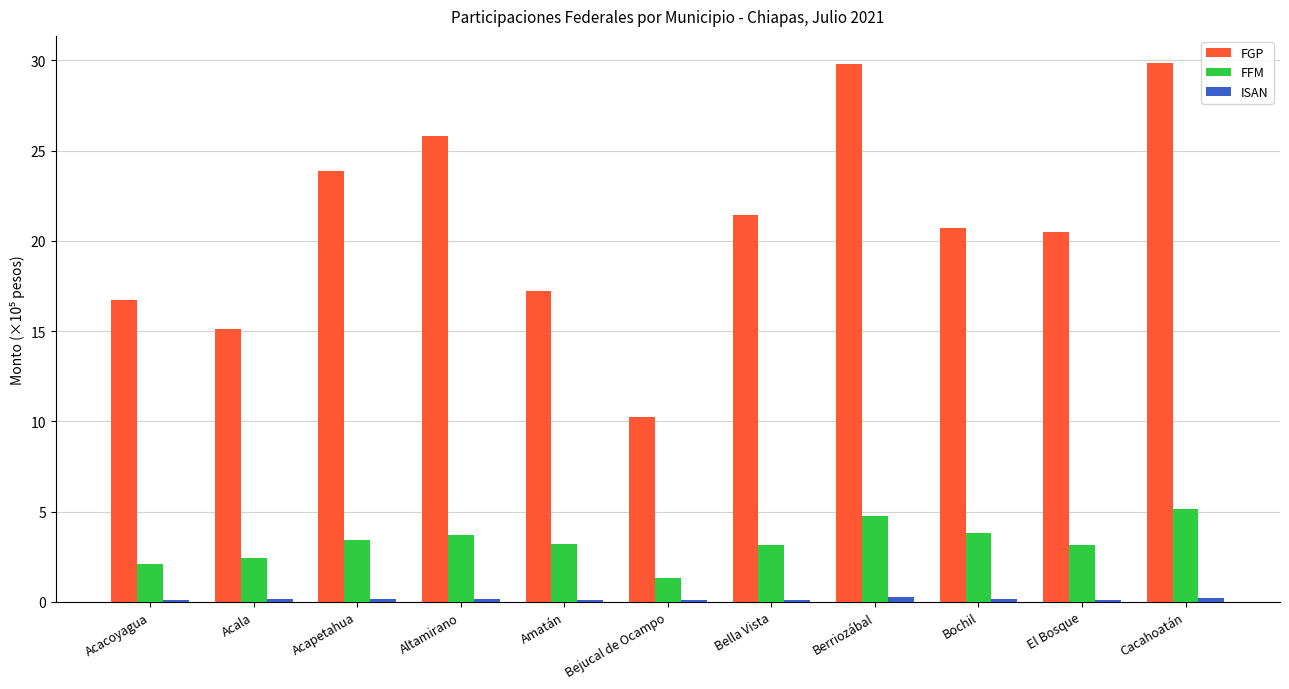

What is the sum of all FGP values?

231.2